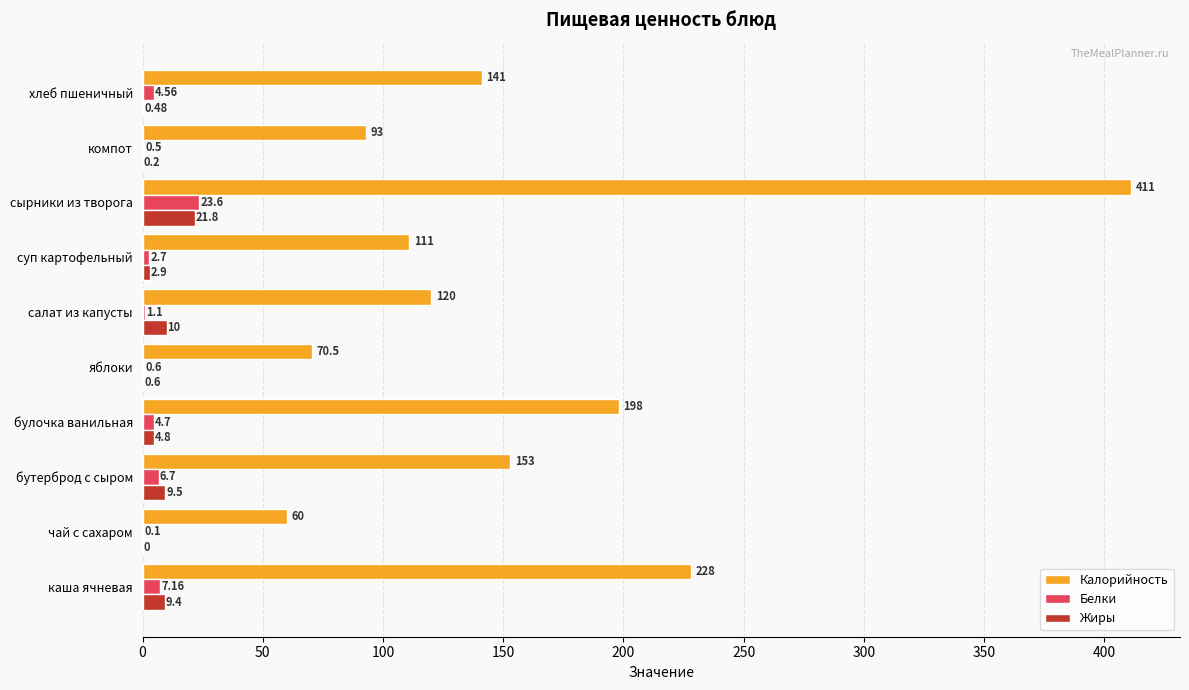

What is the average value of the Жиры series?

6.0